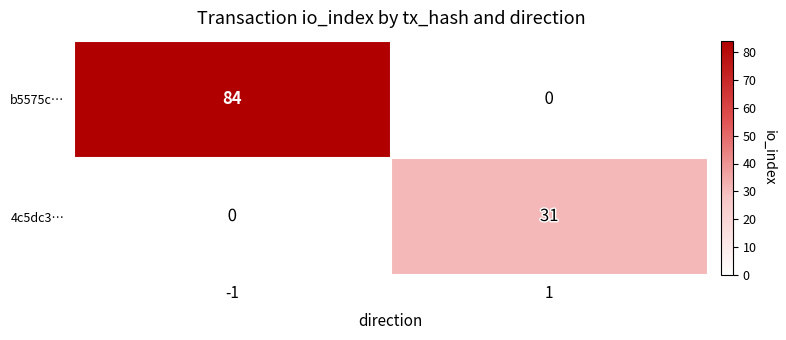

The value of 4c5dc3… at -1 is 18. True or false?

False